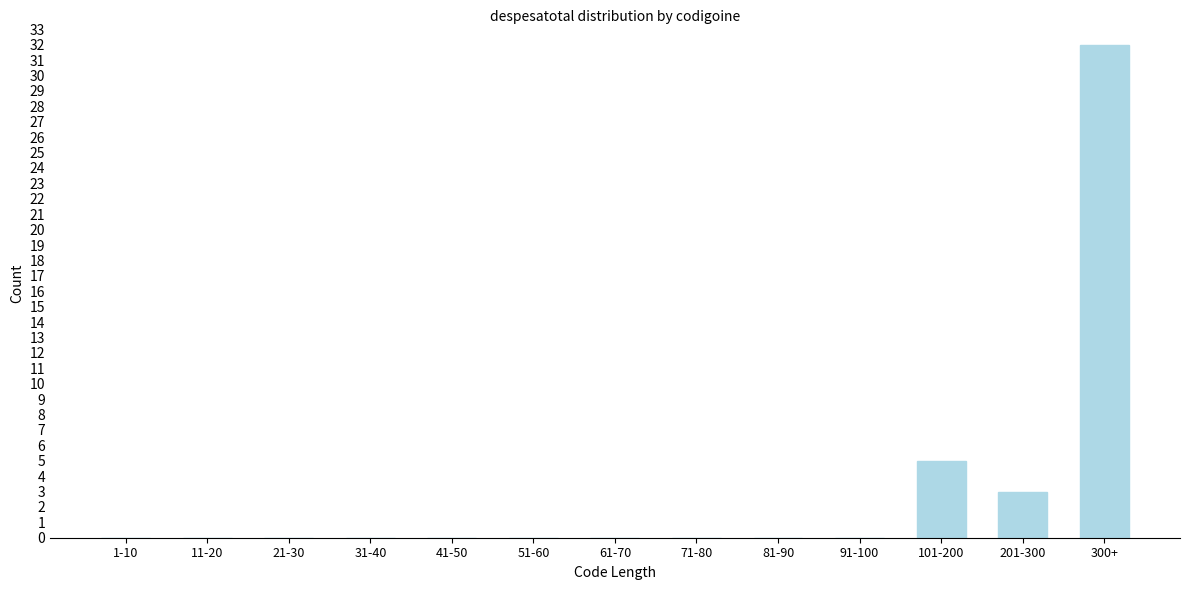

Reading left to right, what are all the values shown in this chart?

1-10=0	11-20=0	21-30=0	31-40=0	41-50=0	51-60=0	61-70=0	71-80=0	81-90=0	91-100=0	101-200=5	201-300=3	300+=32